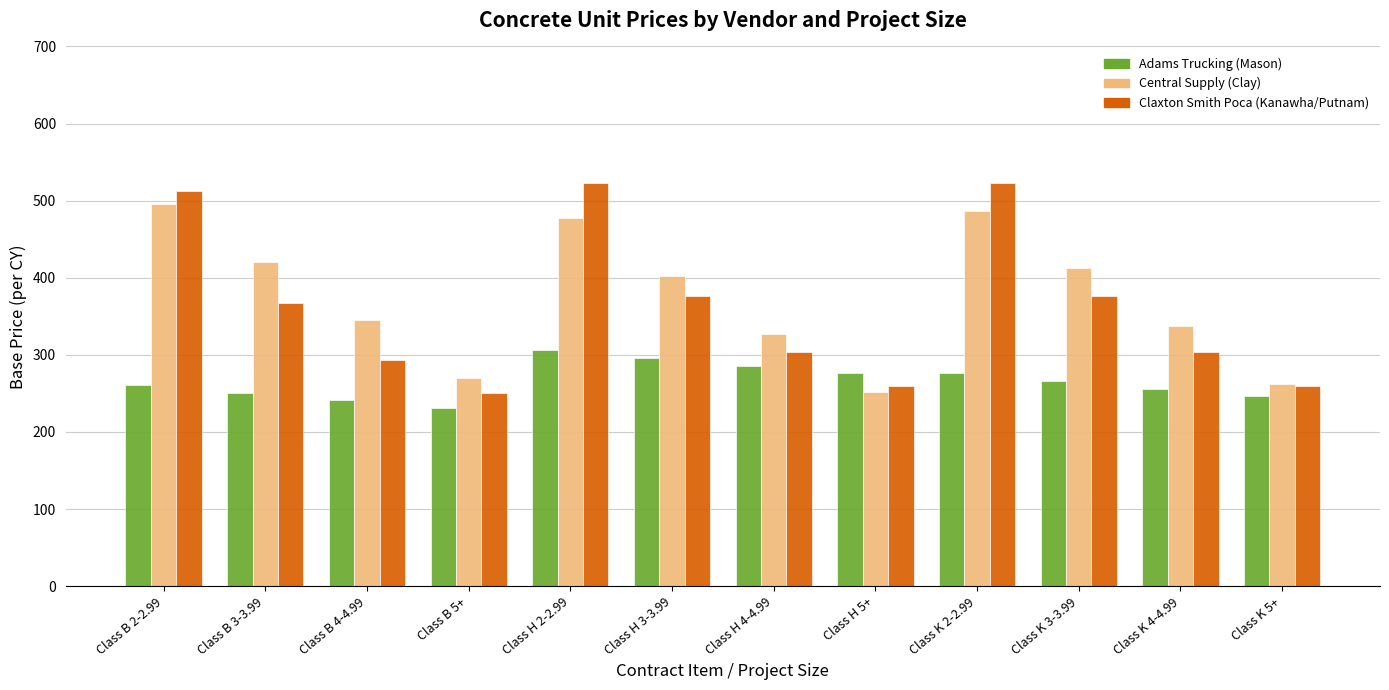

What is the difference between the Central Supply (Clay) values at Class H 2-2.99 and Class B 5+?

207.0